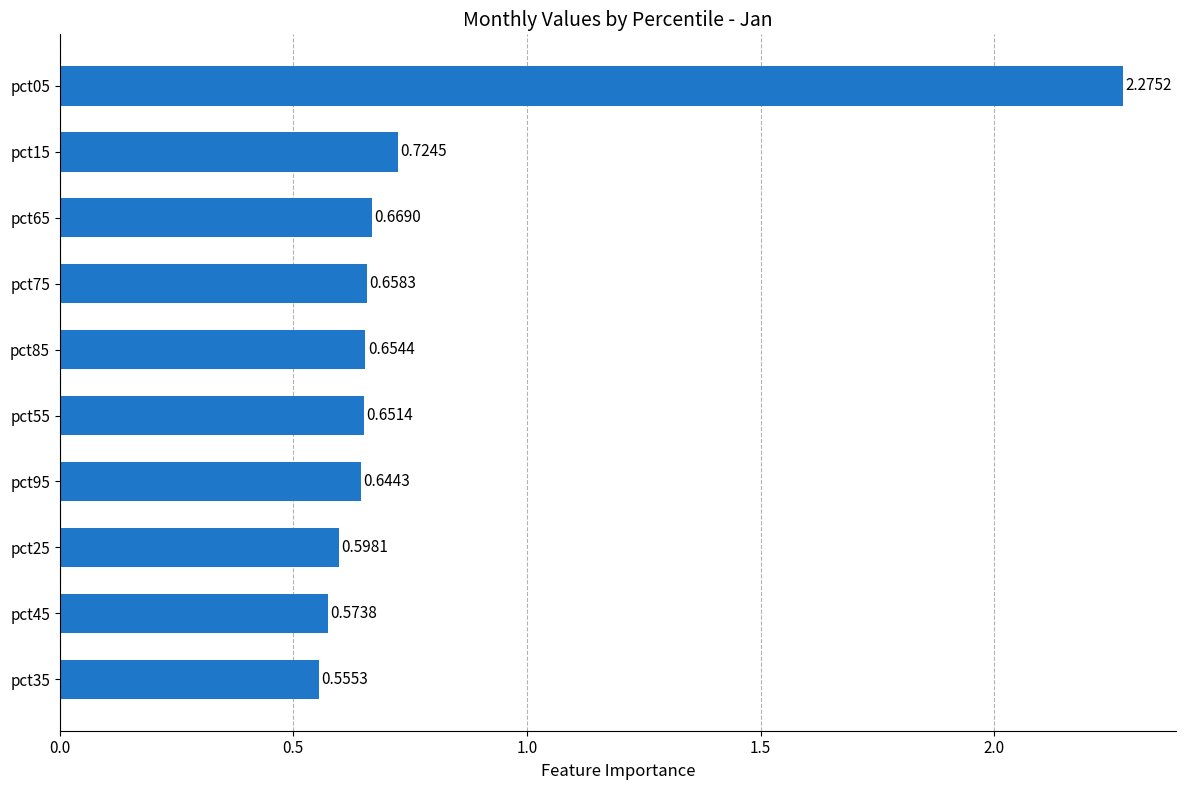

List the labels in order of value, largest first.

pct05, pct15, pct65, pct75, pct85, pct55, pct95, pct25, pct45, pct35